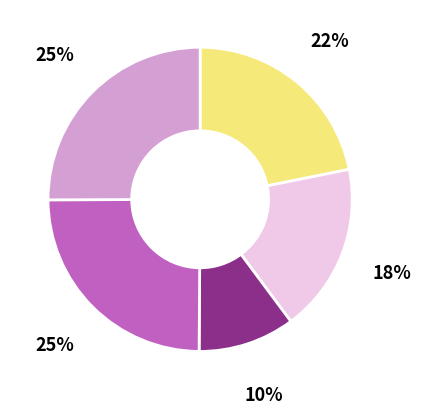

Is there a majority slice in this chart?

No